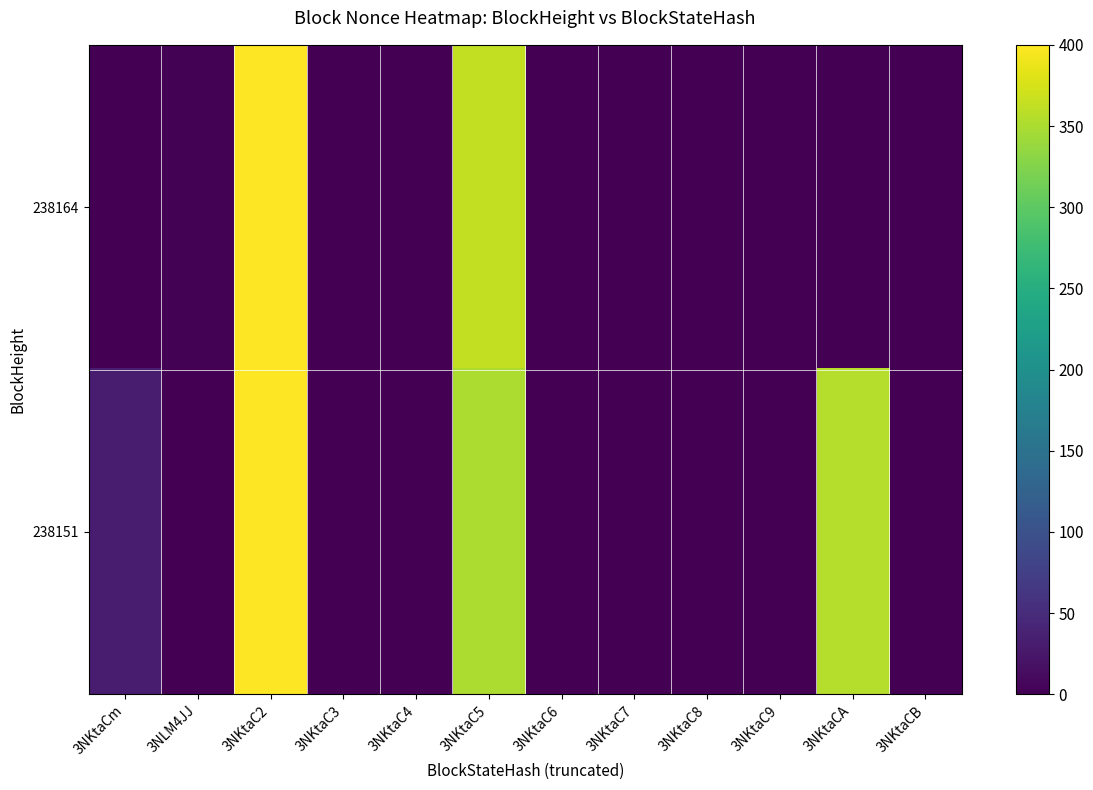

Between 3NKtaCm and 3NKtaC9, which is larger?

3NKtaCm